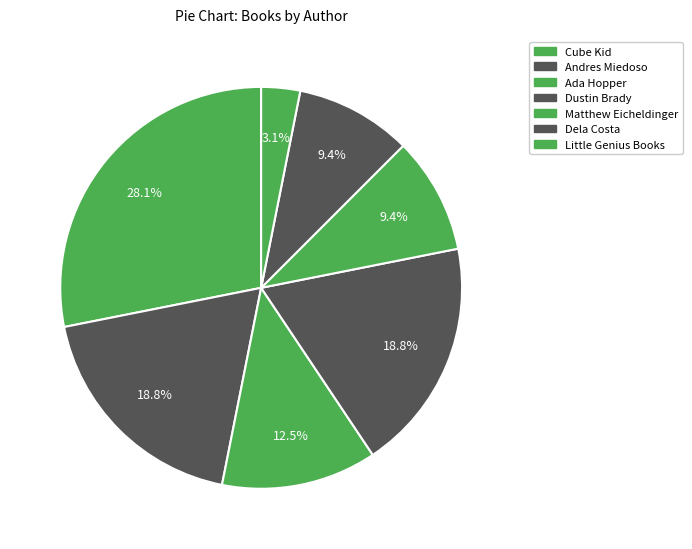

How many segments does this pie chart have?

7